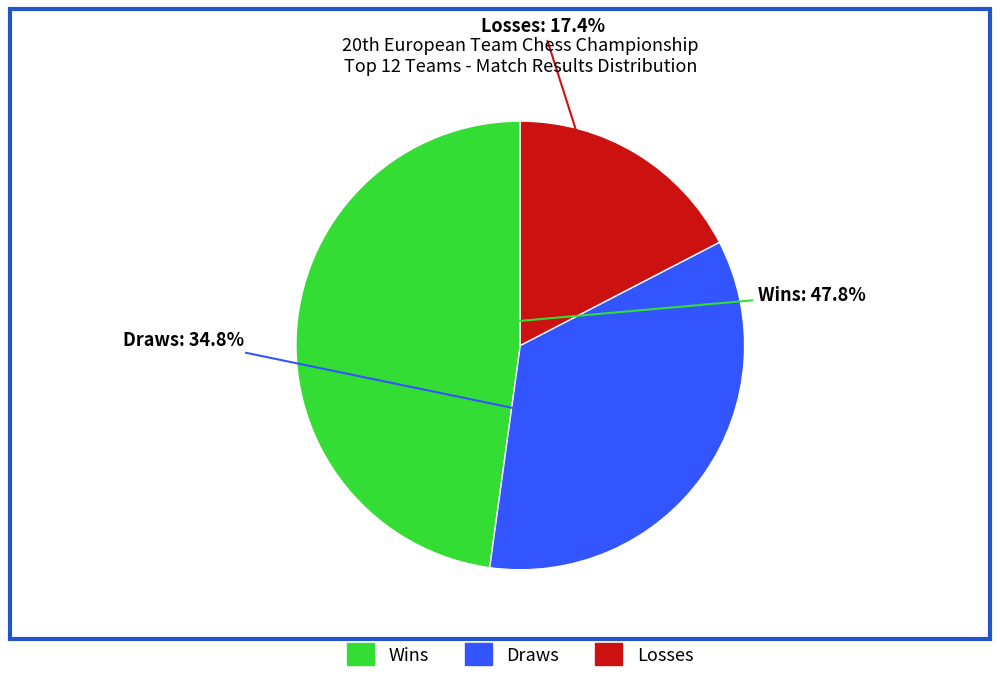

Is there any slice that represents more than half of the pie?

No